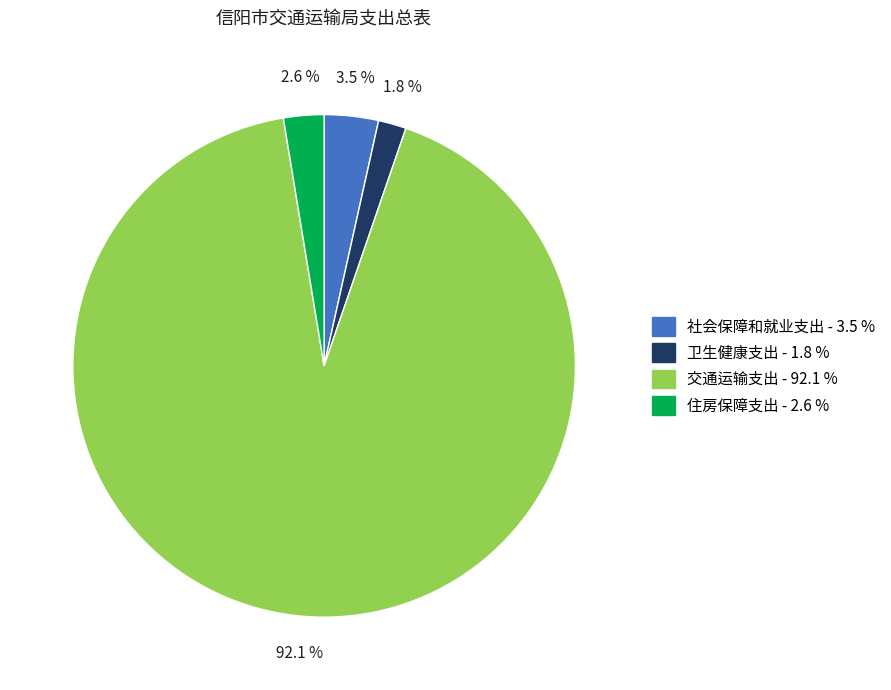

Which has a higher value, 卫生健康支出 or 社会保障和就业支出?

社会保障和就业支出